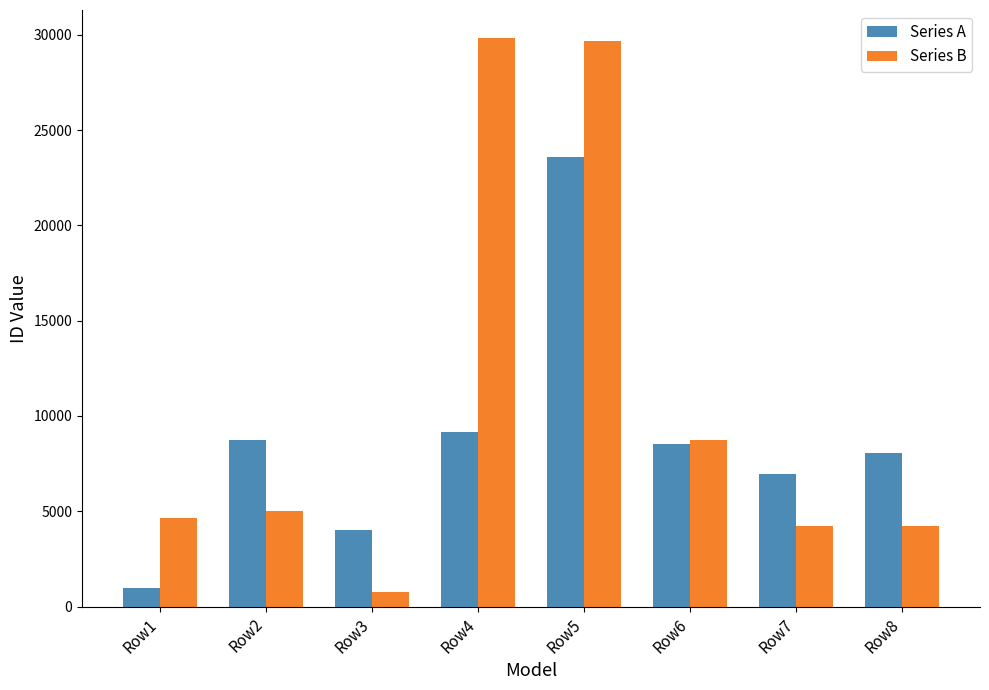

What is the difference between the Series A values at Row1 and Row7?

5975